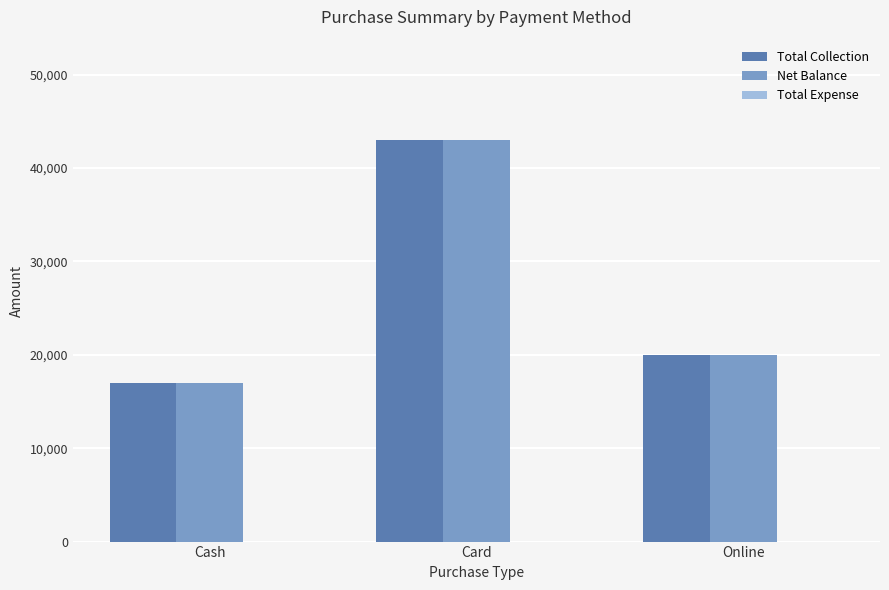

What position from the left is Card?

2